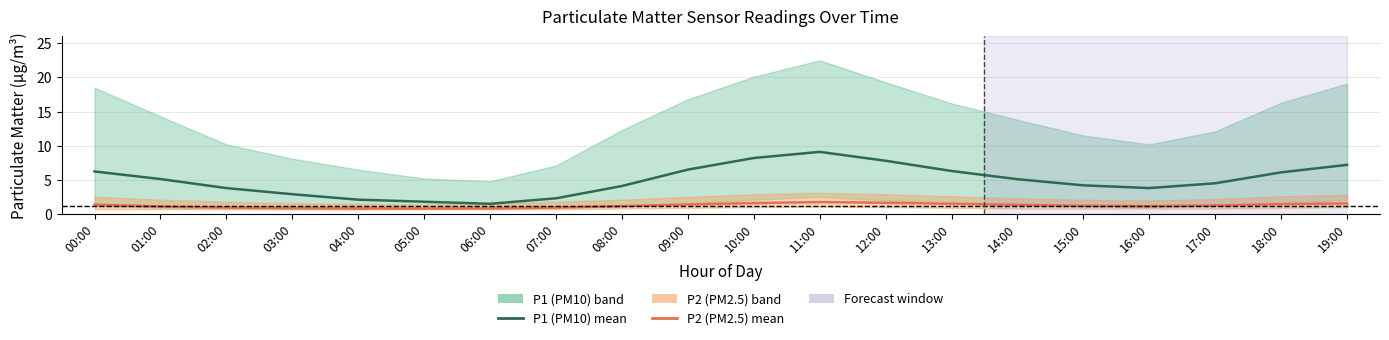

The P2 (PM2.5) series shows 0.4 at 08:00. True or false?

False